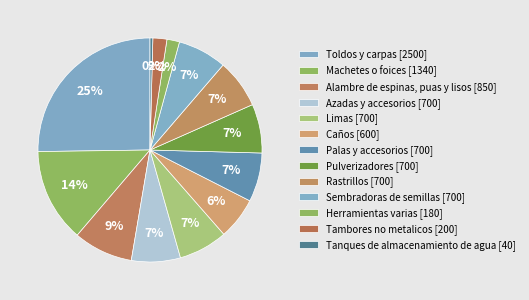

True or false: Machetes o foices accounts for 14% of the total.

True